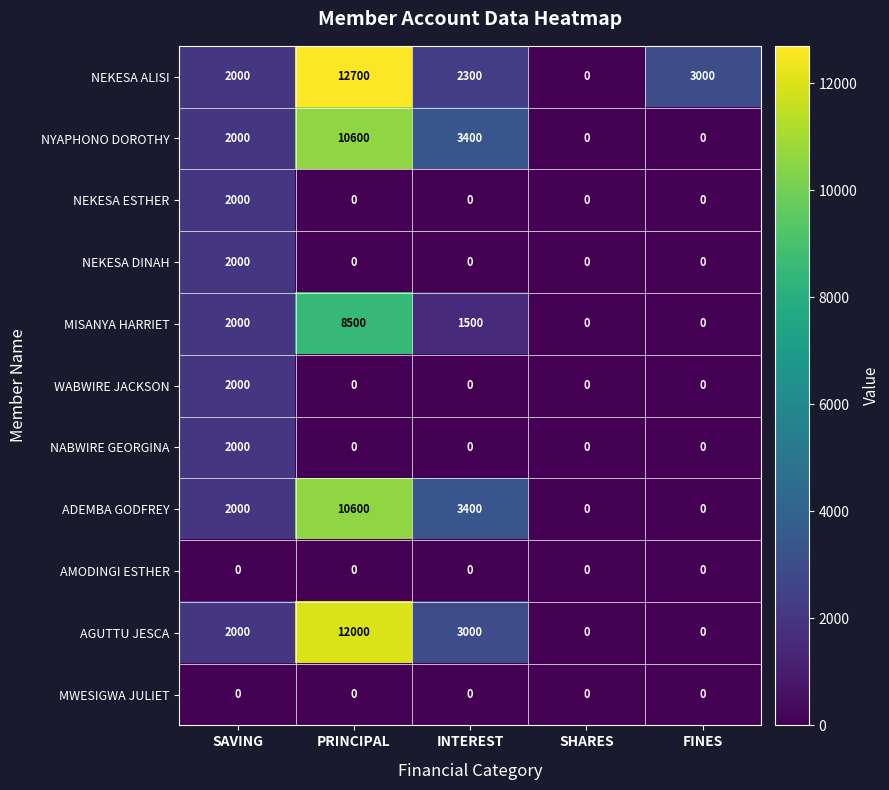

At which category is the sum across all series the highest?

PRINCIPAL